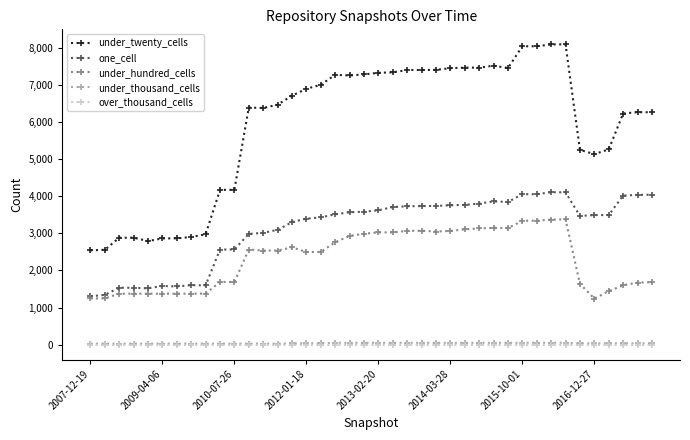

True or false: under_hundred_cells has more than 0 points higher than both neighbors.

True